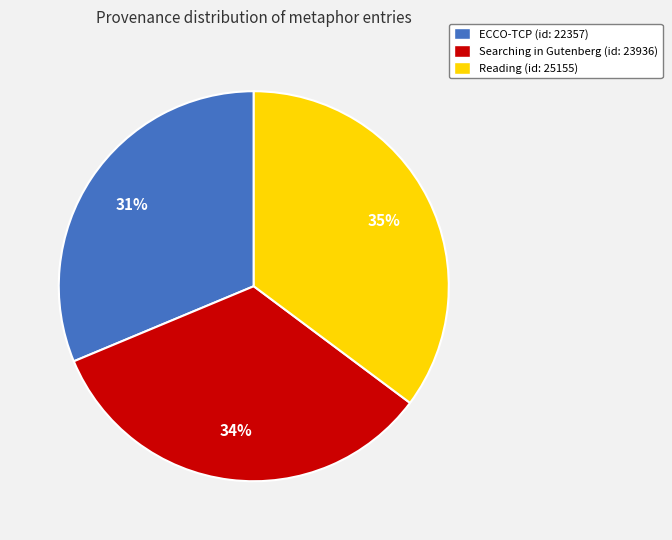

How many slices are in this pie chart?

3